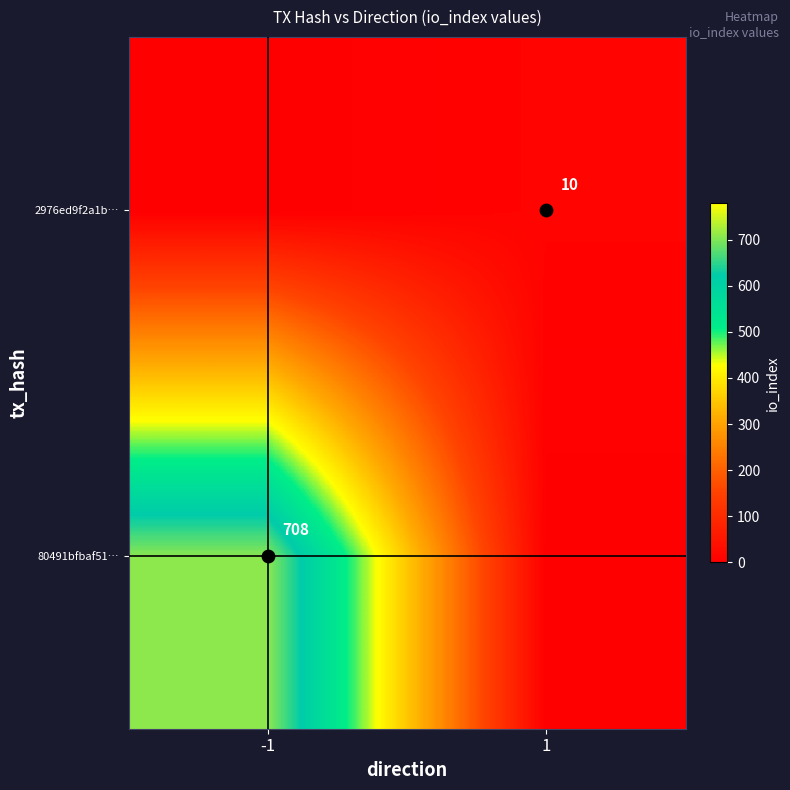

At which label is 2976ed9f2a1b… closest to 5?

-1